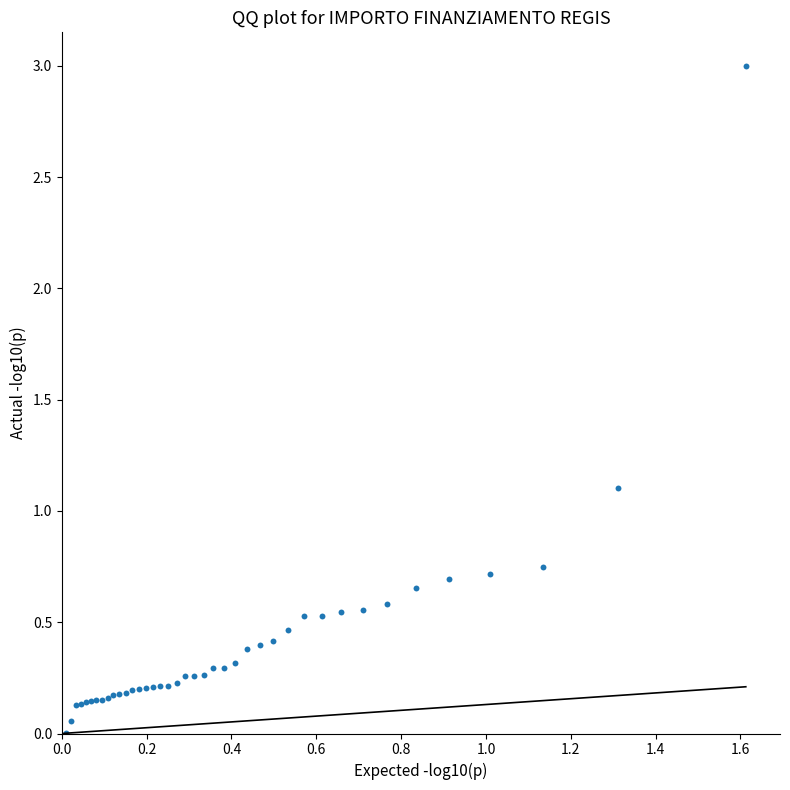

What Y value in the scatter plot is closest to 1?

1.1